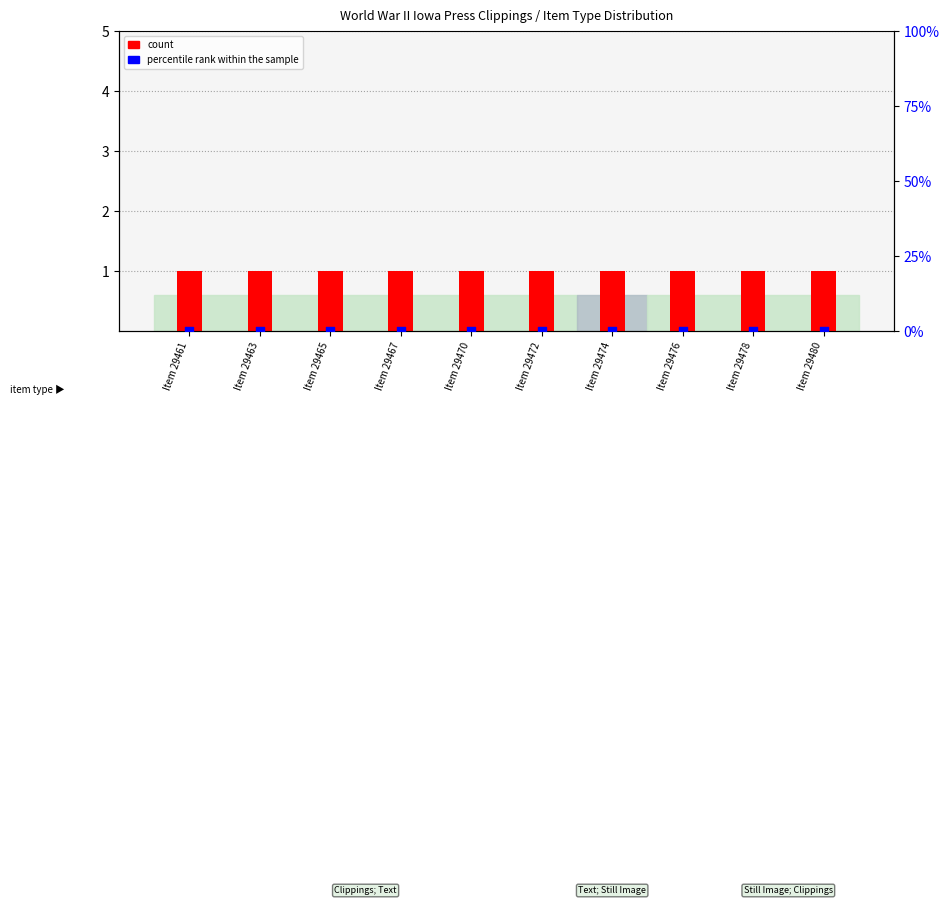

What is the total value across all series at Item 29478?

1